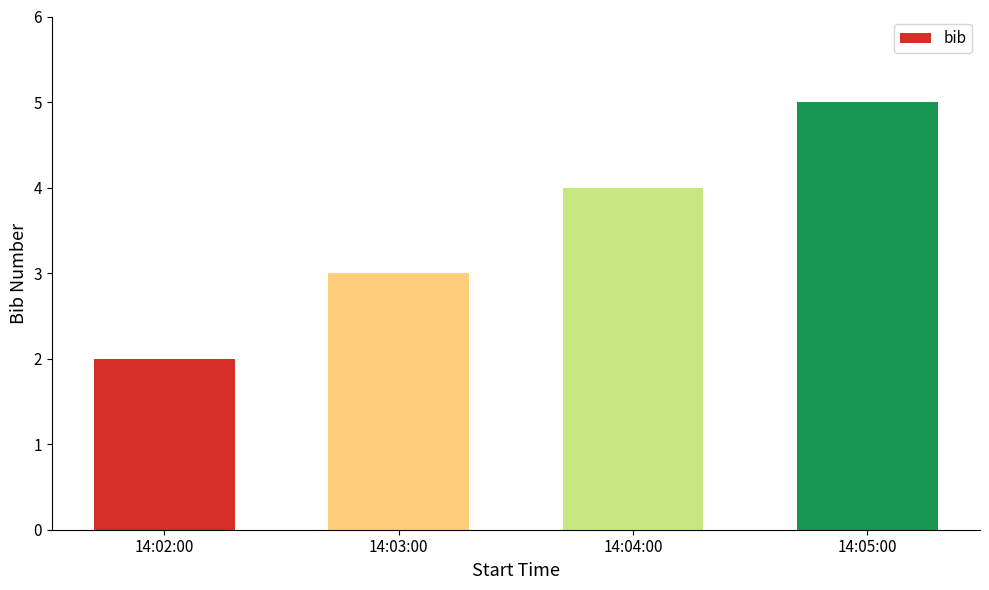

What is the change in value from 14:03:00 to 14:05:00?

+2